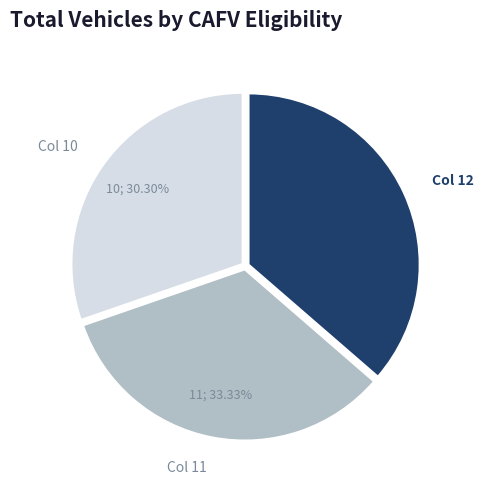

How many slices are in this pie chart?

3